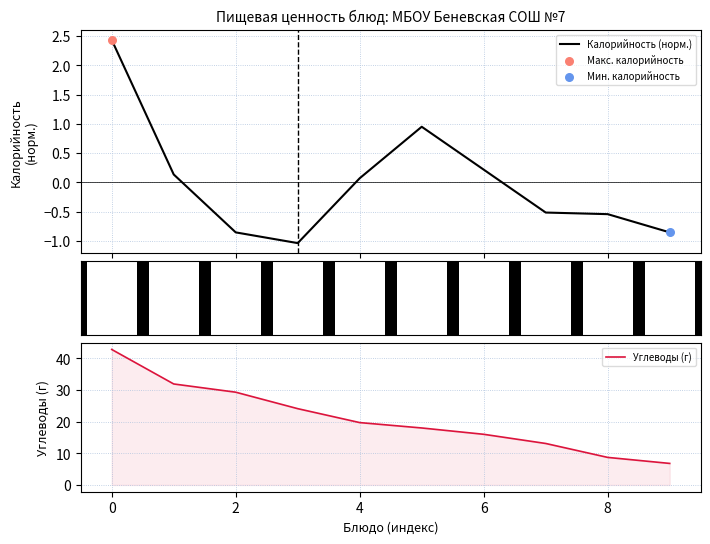

What is the total value across all series at 2?

28.4